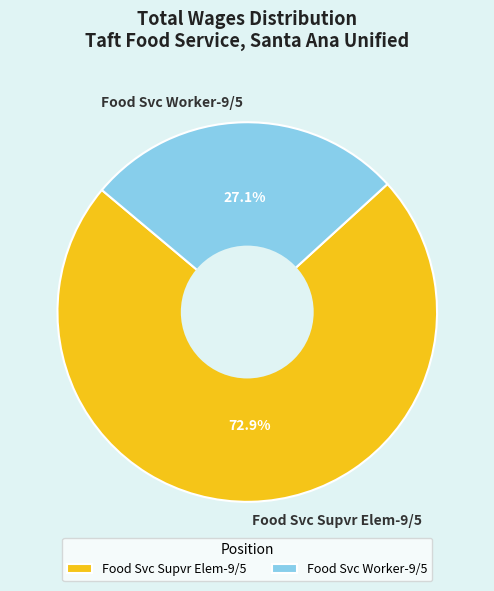

What is the ratio of the value at Food Svc Supvr Elem-9/5 to the value at Food Svc Worker-9/5?

2.7